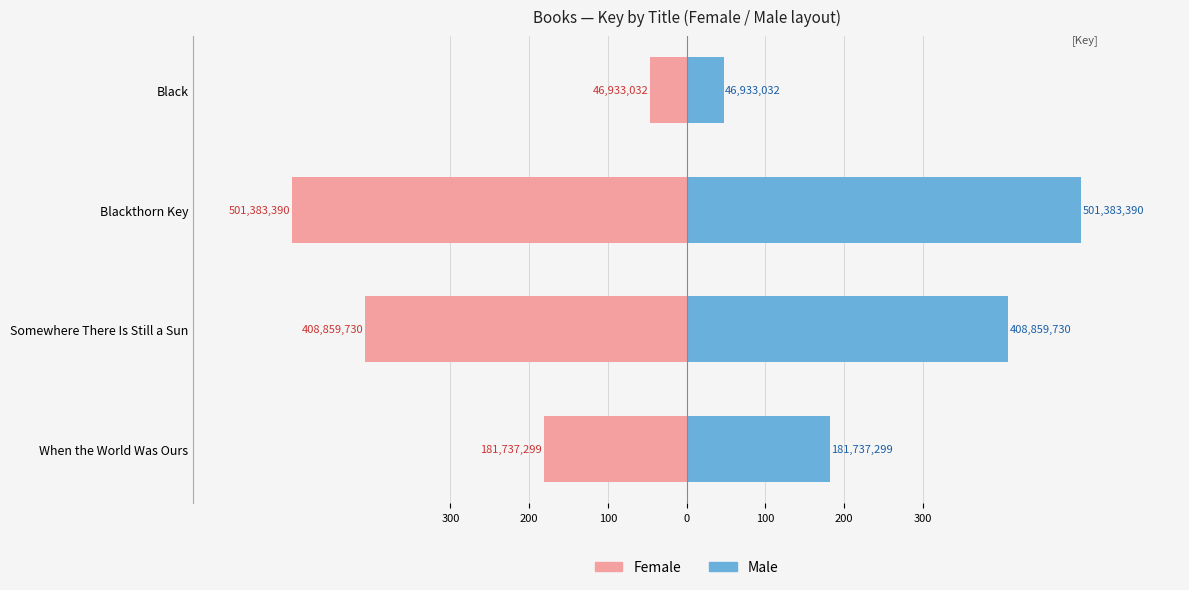

What is the average value of the Male series?

284.7